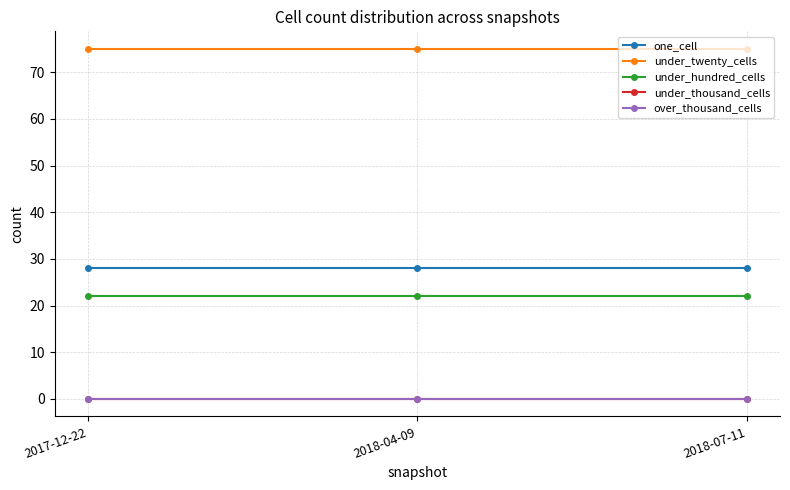

Does the chart have visible grid lines?

Yes